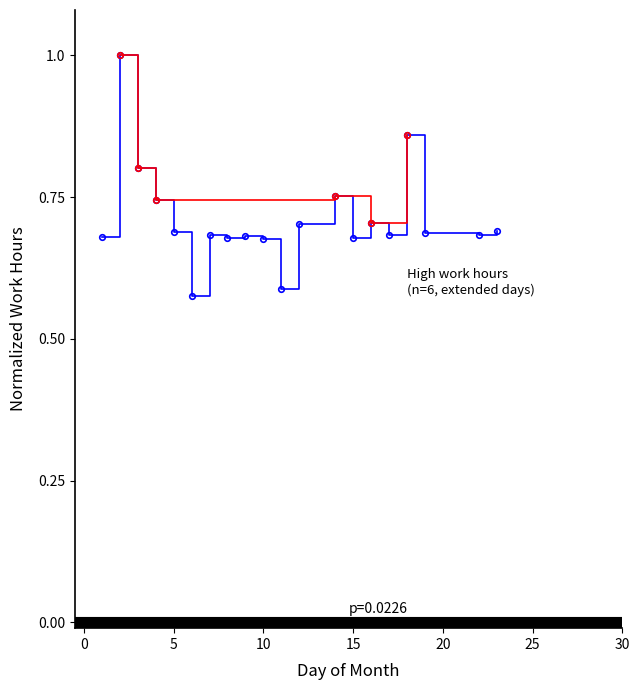

Does the chart have visible grid lines?

No